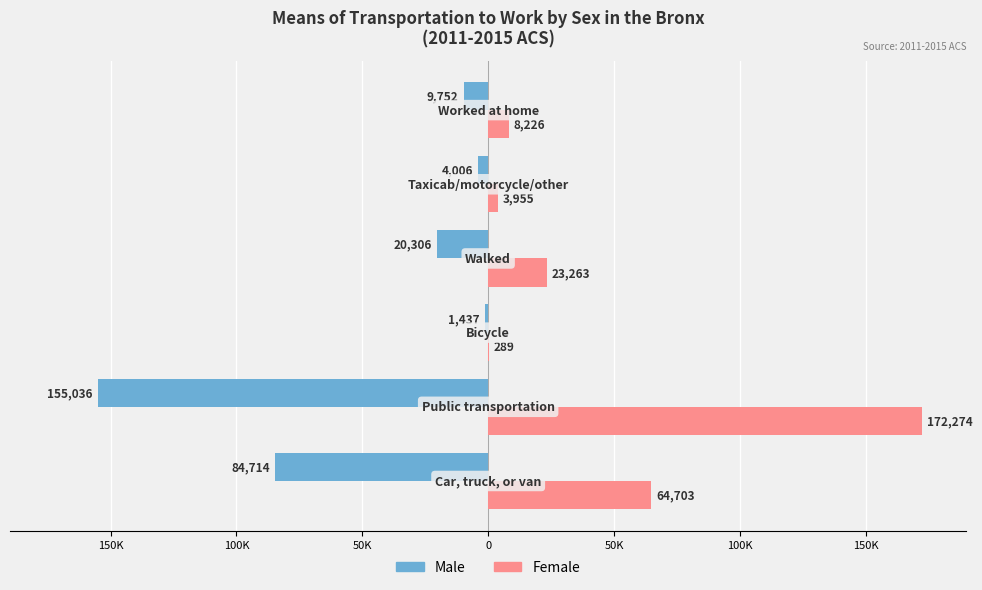

How many series are shown in this chart?

2